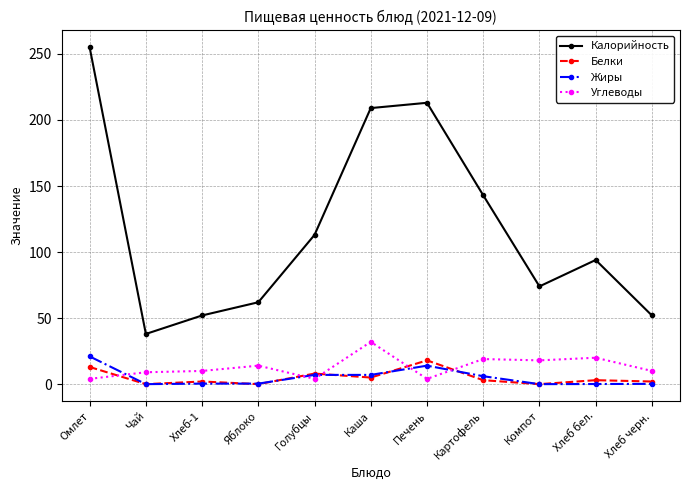

Which label corresponds to the largest value in the chart?

Омлет